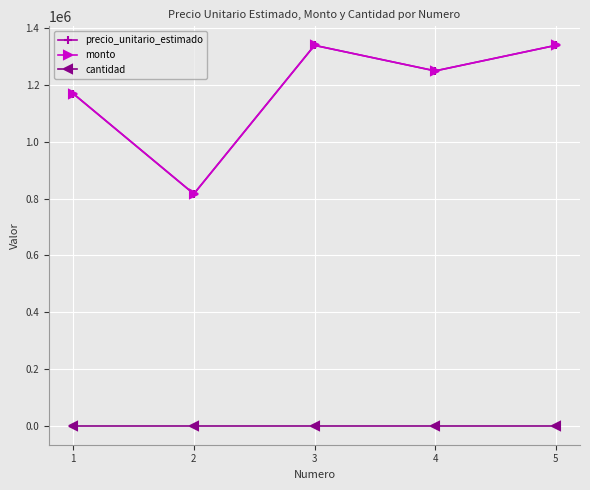

True or false: precio_unitario_estimado has a value of 1340000 at 3.

True